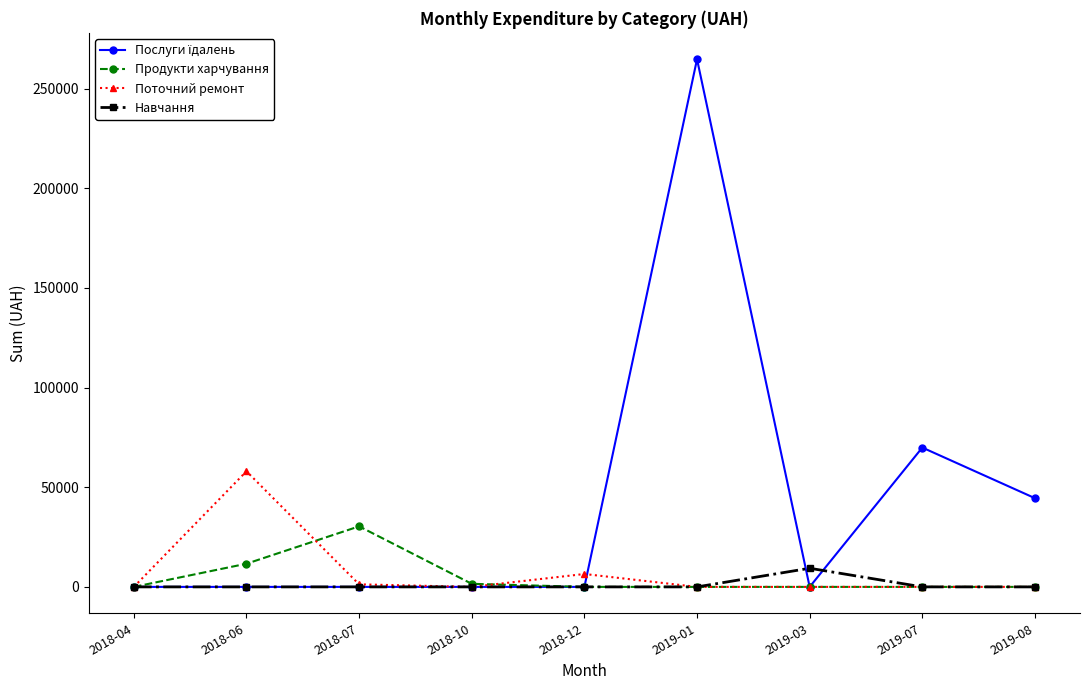

In Продукти харчування, how many points are higher than both neighbors (excluding endpoints)?

1